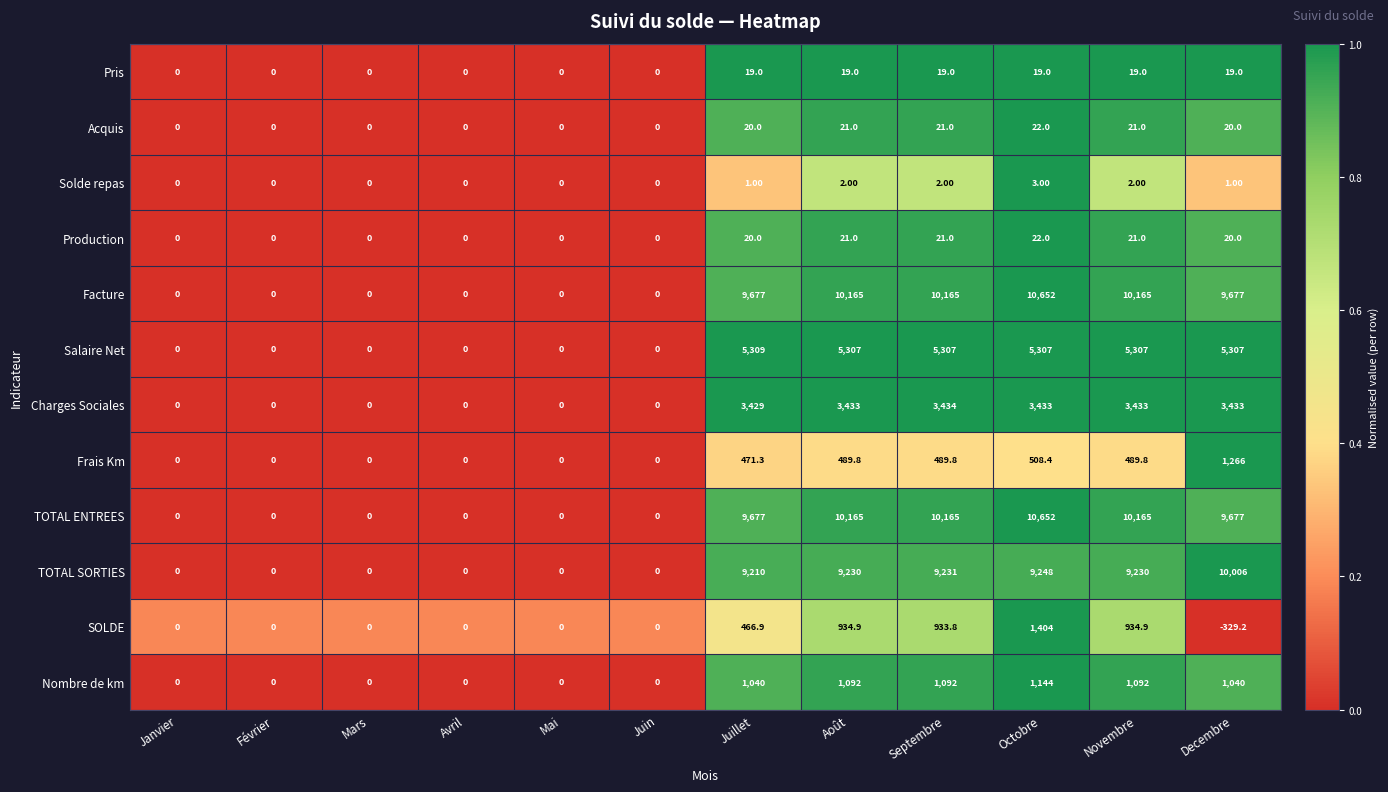

Which series changed the most between Juillet and Decembre?

SOLDE